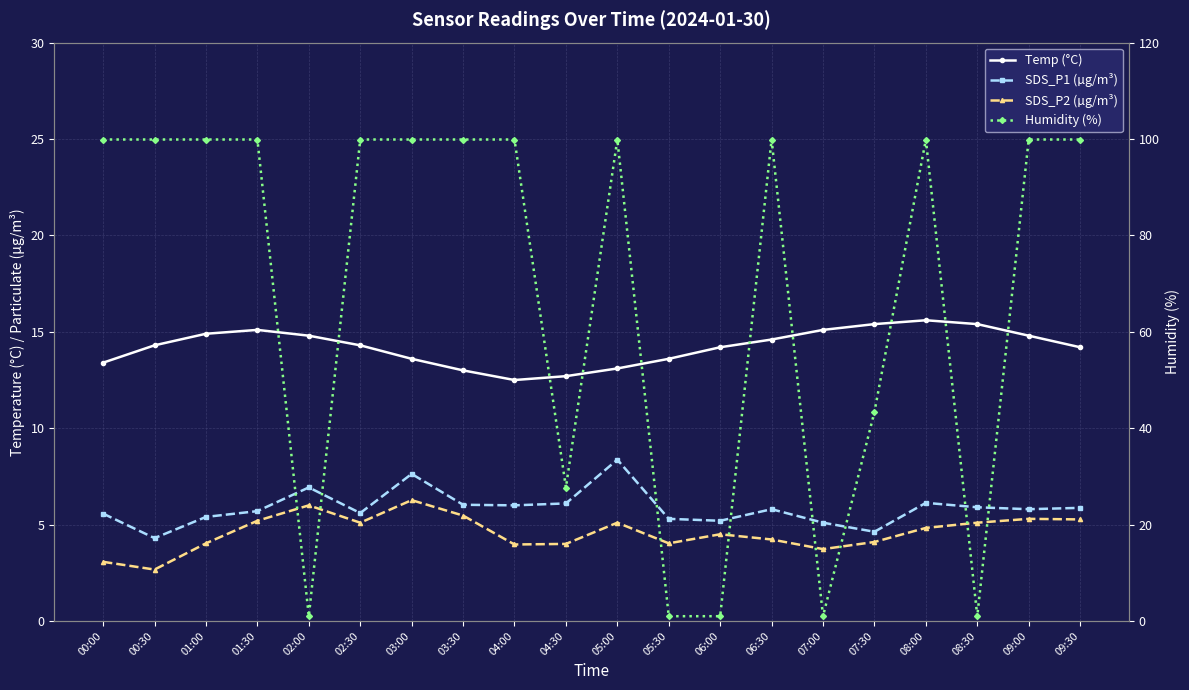

Is the value of Humidity (%) at 09:00 greater than the value of SDS_P2 (µg/m³) at 03:30?

Yes